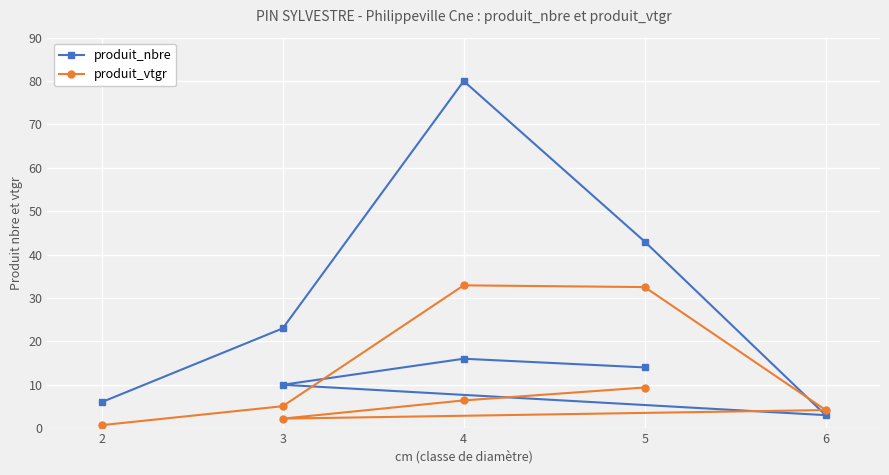

Which series has the widest spread of values?

produit_nbre